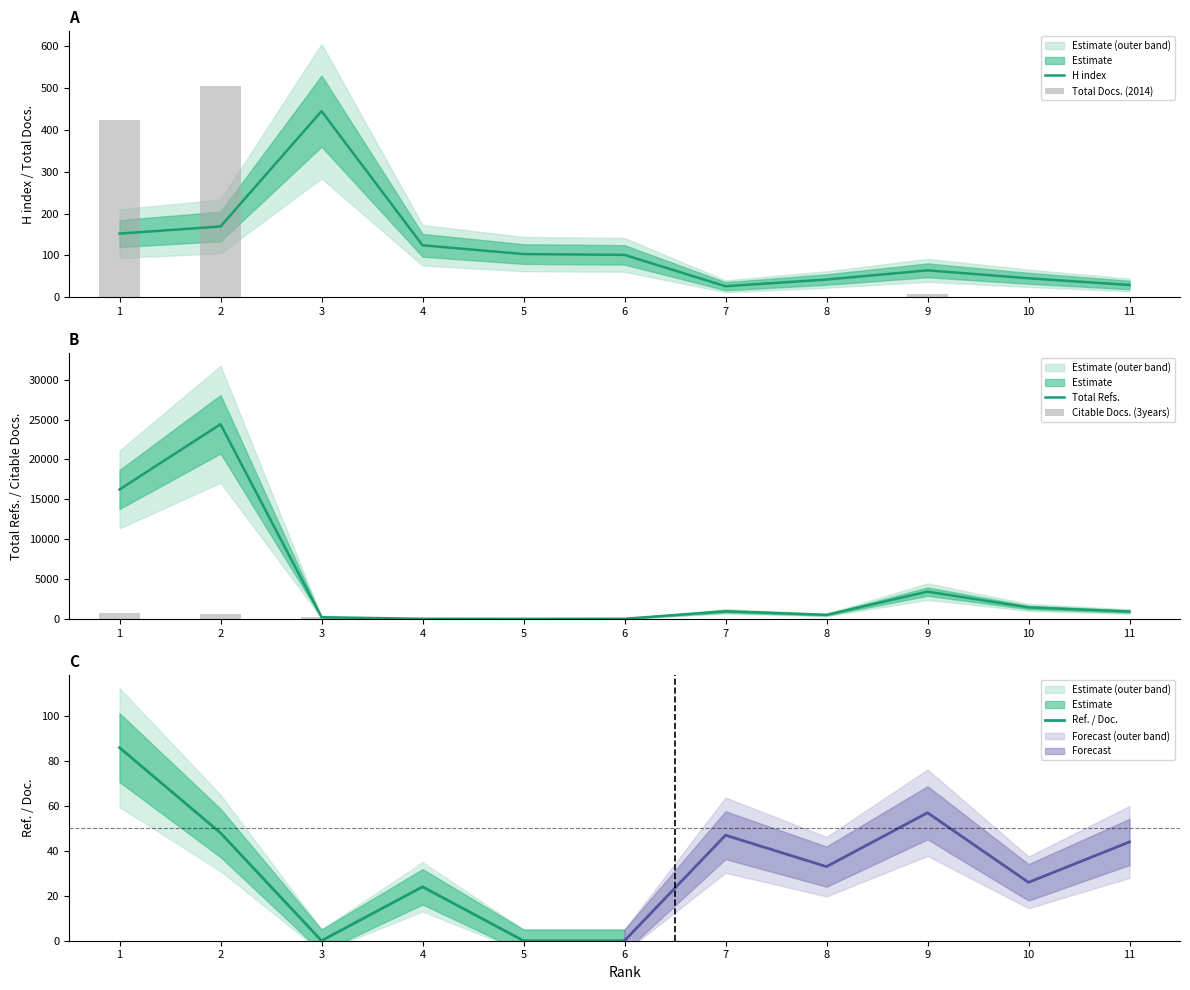

What is the value of the Citable Docs. (3years) bar at the 3rd from the left?

210